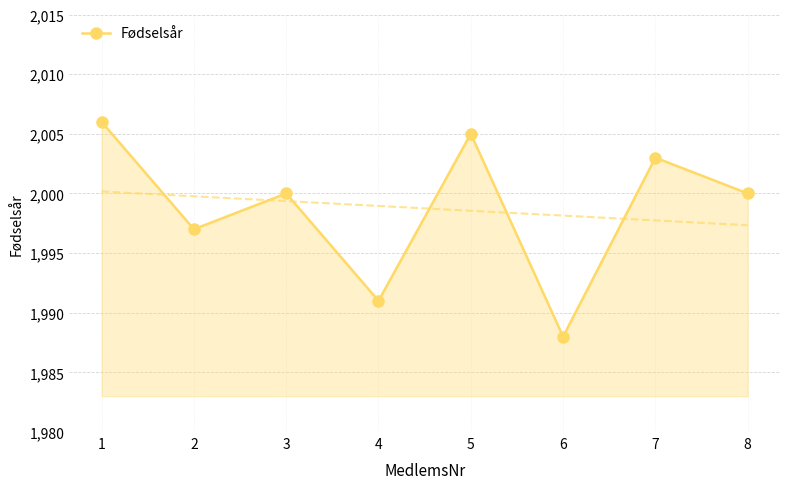

Reading left to right, extract all data points from this chart.

2006	1997	2000	1991	2005	1988	2003	2000